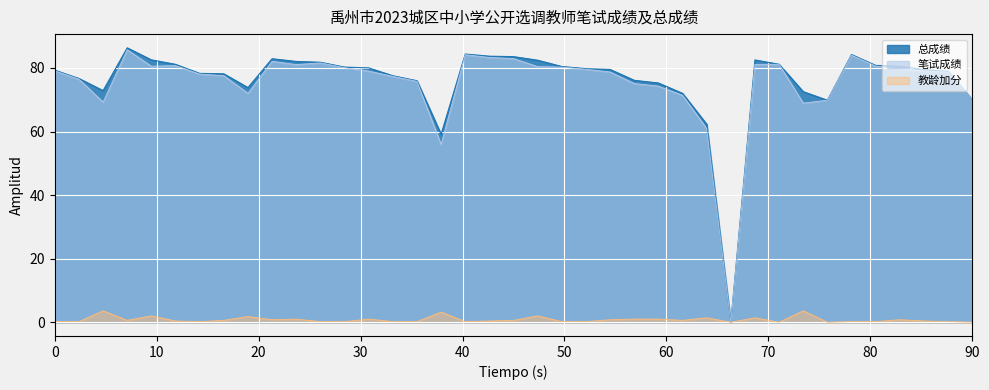

What is the maximum value shown in the chart?

86.3